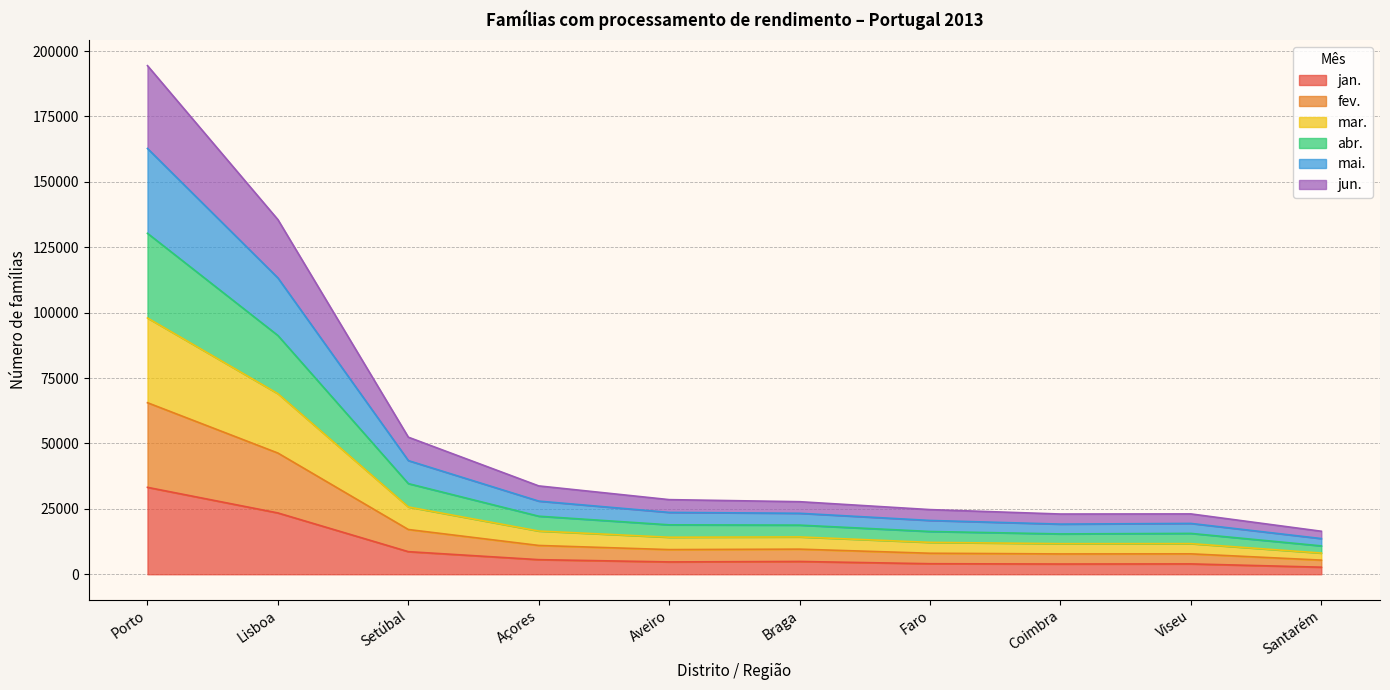

At which category is the sum across all series the highest?

Porto